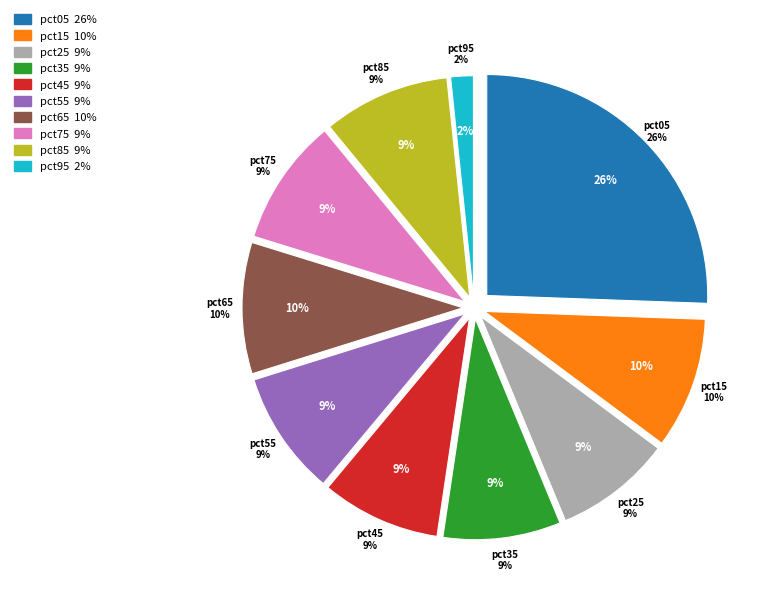

What portion of the pie excludes pct25?

91.4%